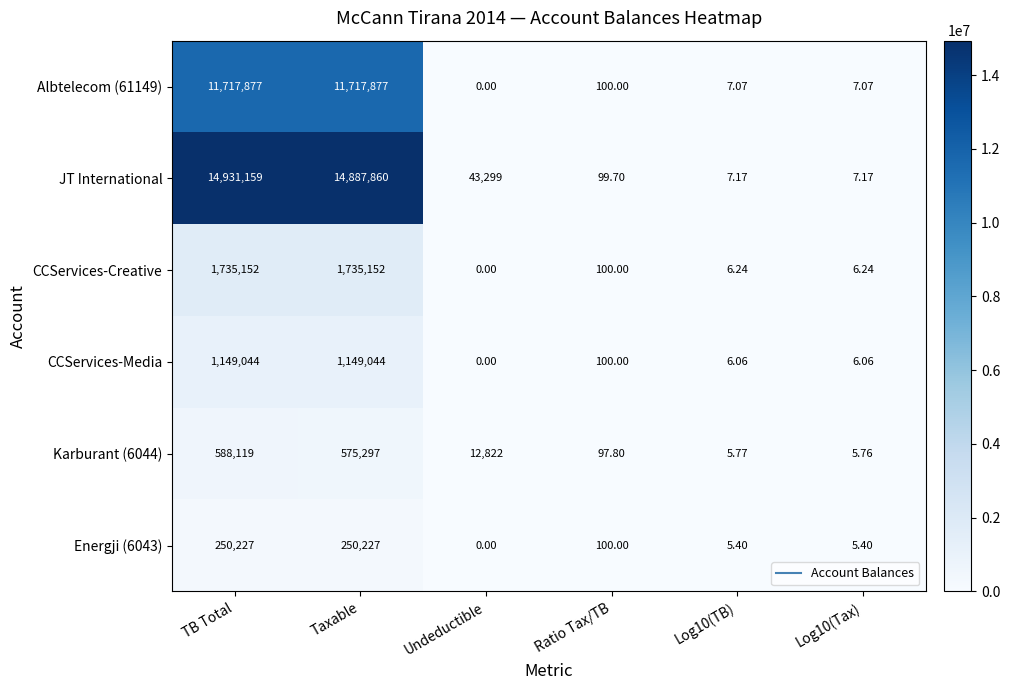

Which series has the largest range (max minus min)?

JT International